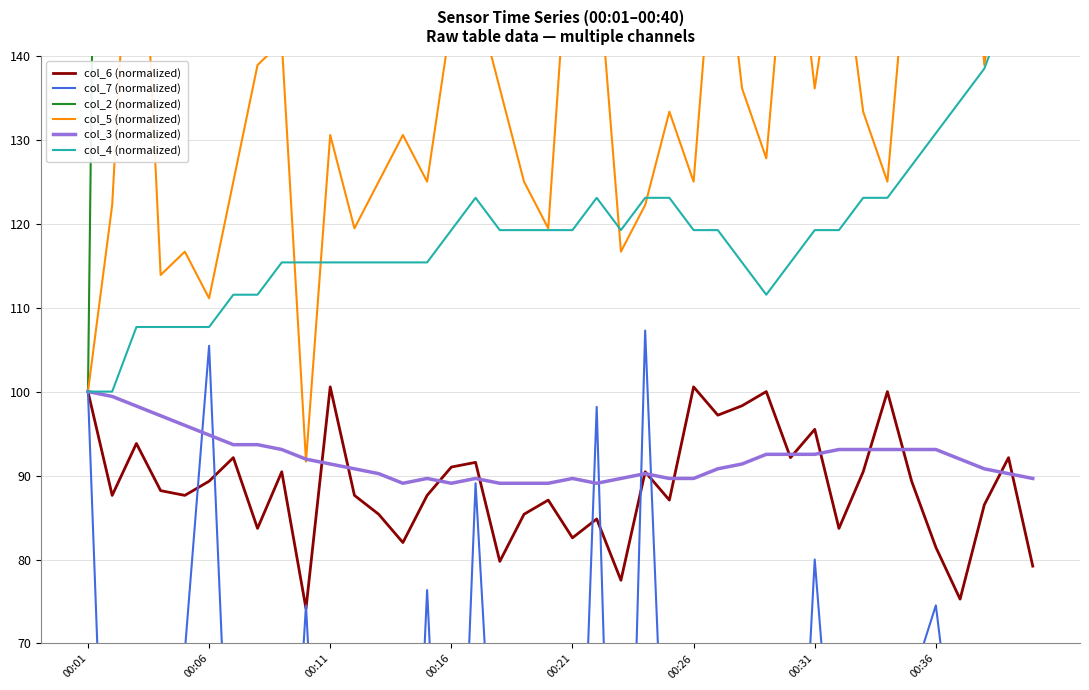

Count the number of categories in the chart.

40